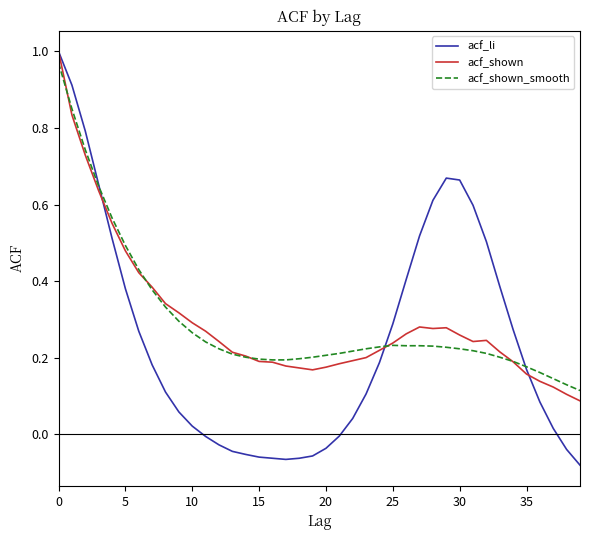

Which series has the widest spread of values?

acf_li